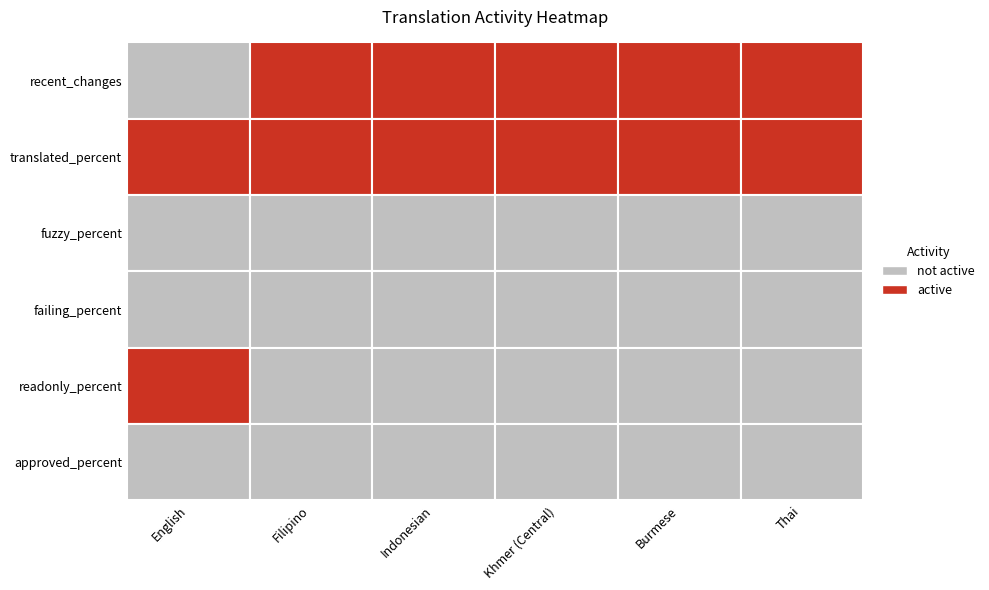

List the labels in order of value, largest first.

Indonesian, Khmer (Central), Filipino, Burmese, Thai, English